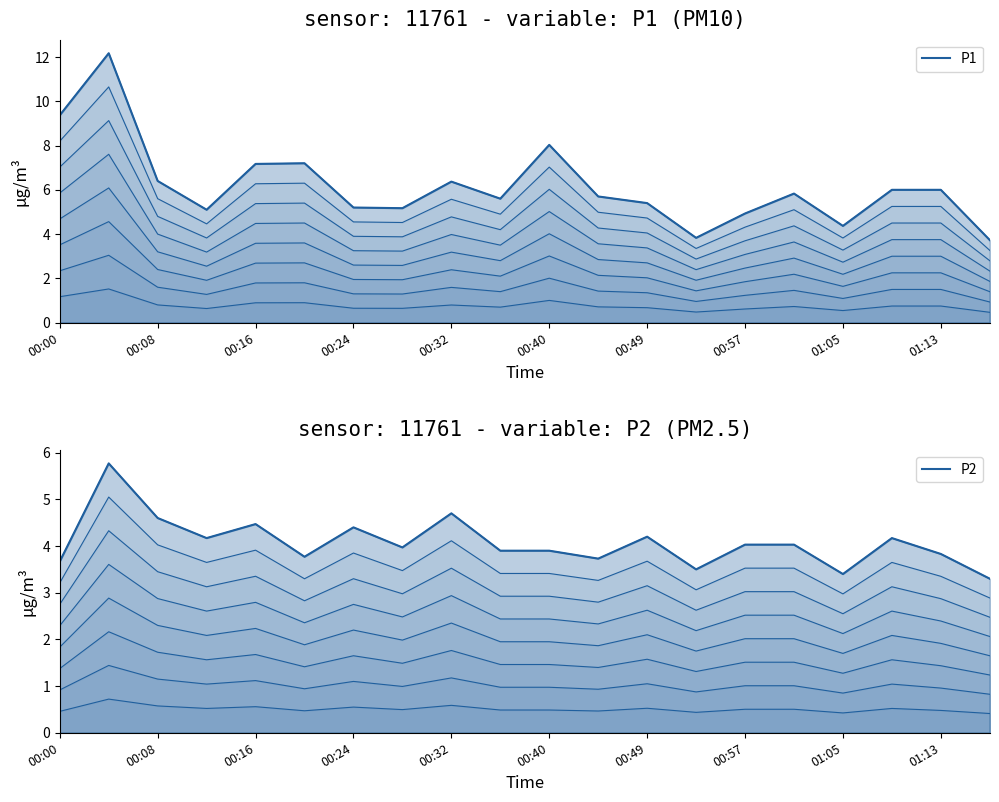

What is the maximum value shown in the chart?

12.2